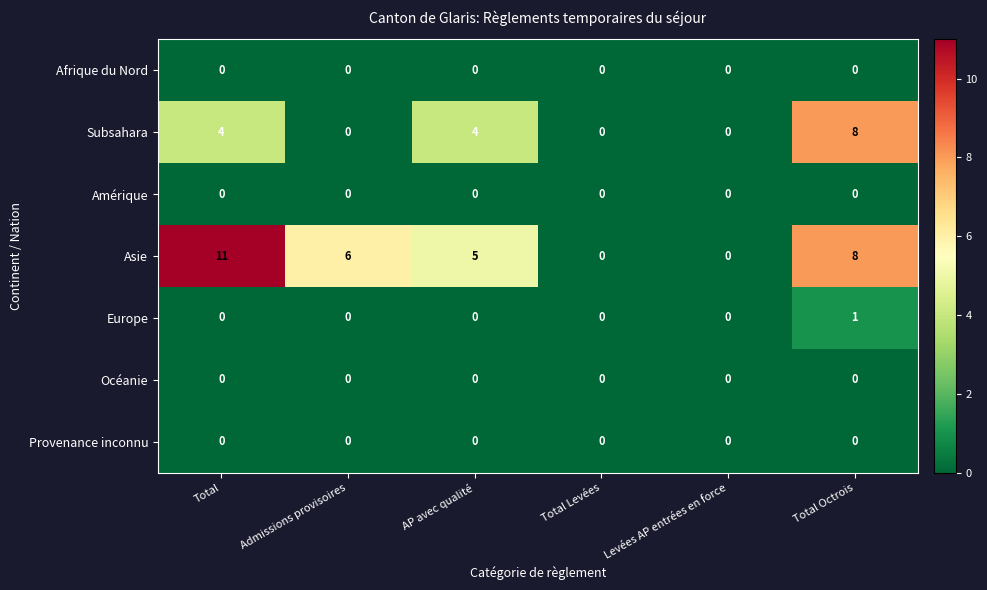

What is the maximum value shown in the chart?

11